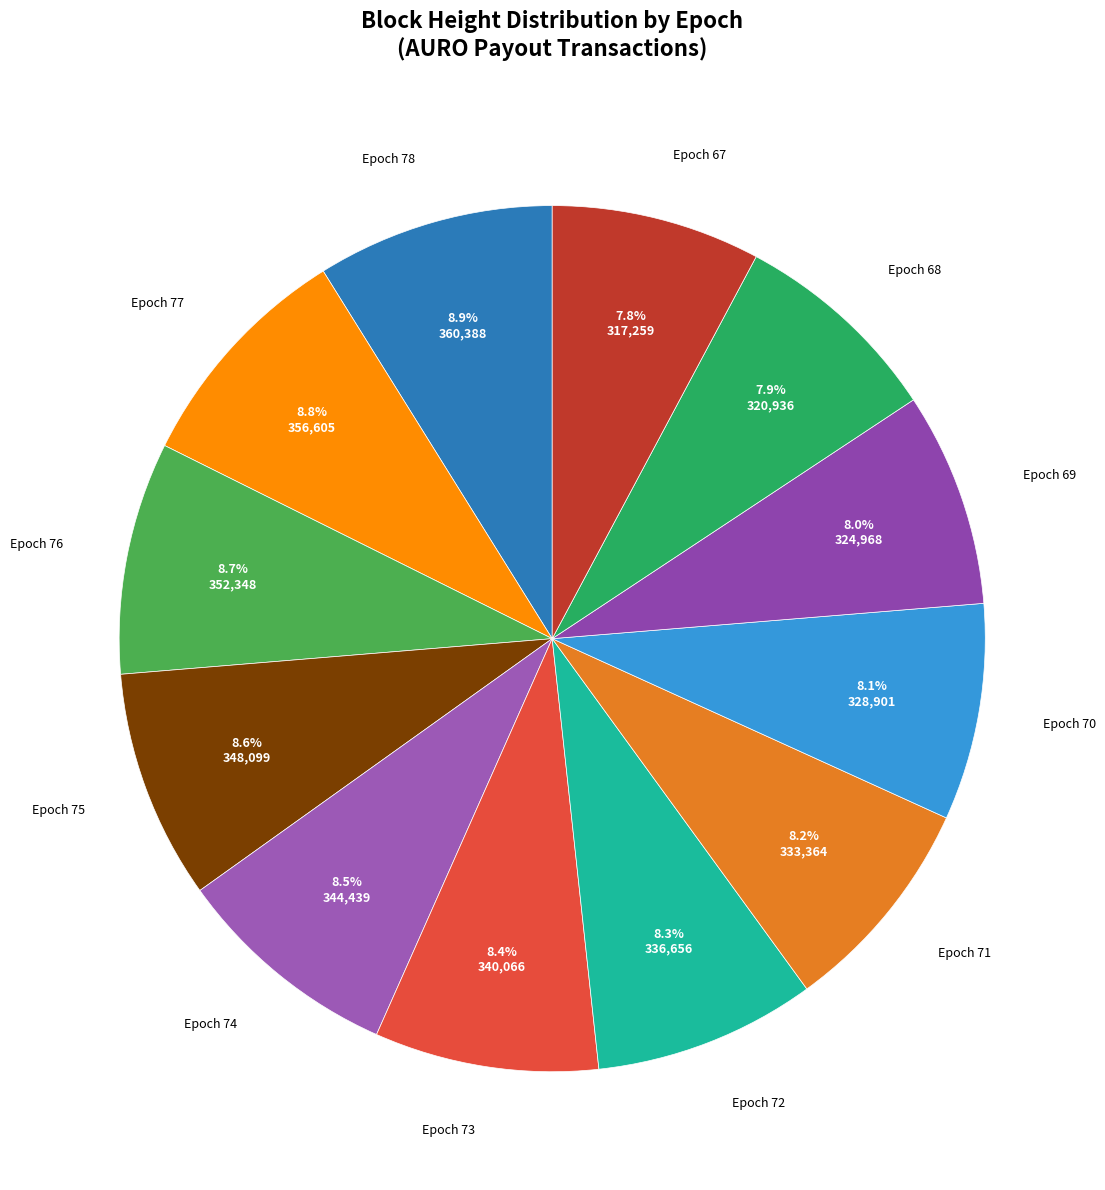

To the nearest percent, what percentage of the pie is Epoch 77?

9%